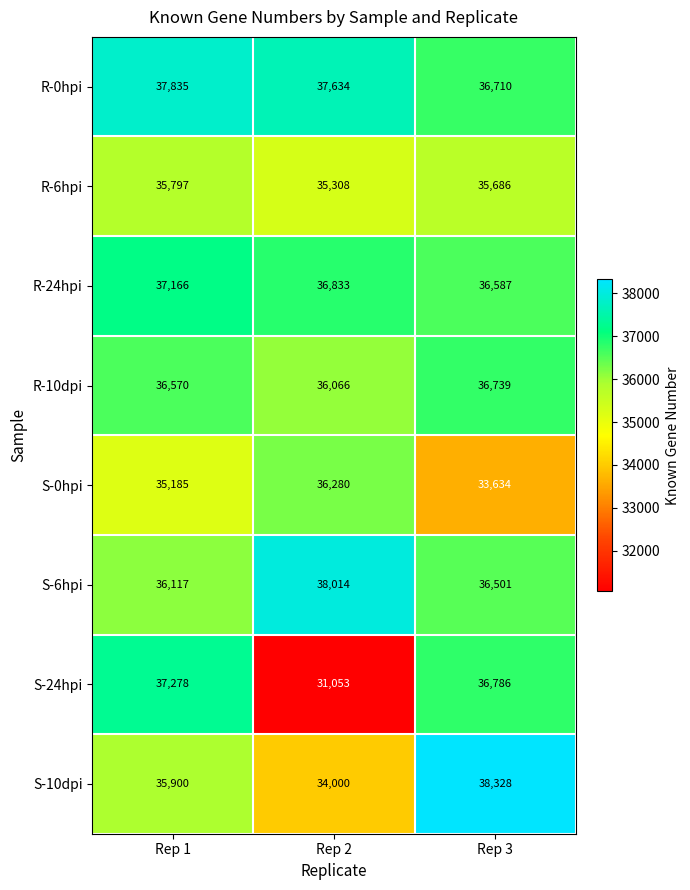

Which category has the lowest value in the R-24hpi series?

Rep 3